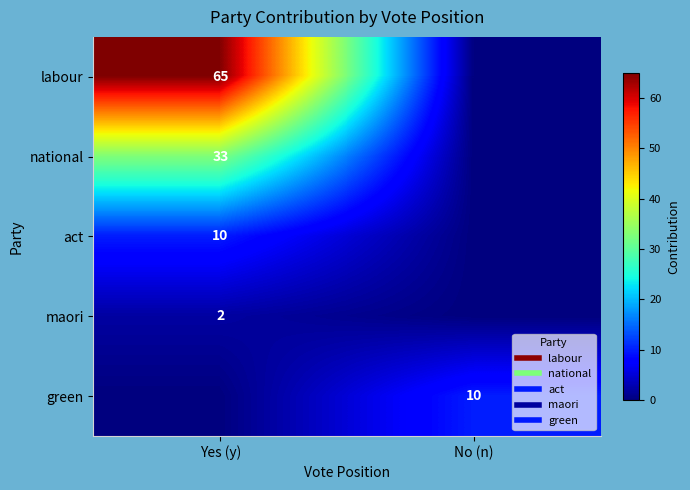

Which has a higher value, No (n) or Yes (y)?

Yes (y)